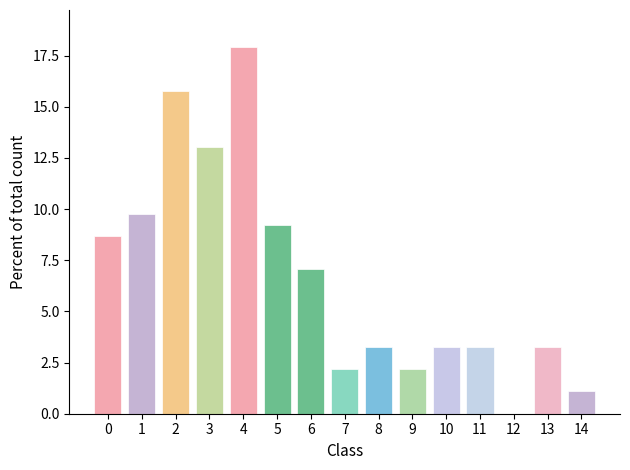

Reading left to right, what are all the values shown in this chart?

0=8.7	1=9.8	2=15.8	3=13.0	4=17.9	5=9.2	6=7.1	7=2.2	8=3.3	9=2.2	10=3.3	11=3.3	12=0.0	13=3.3	14=1.1